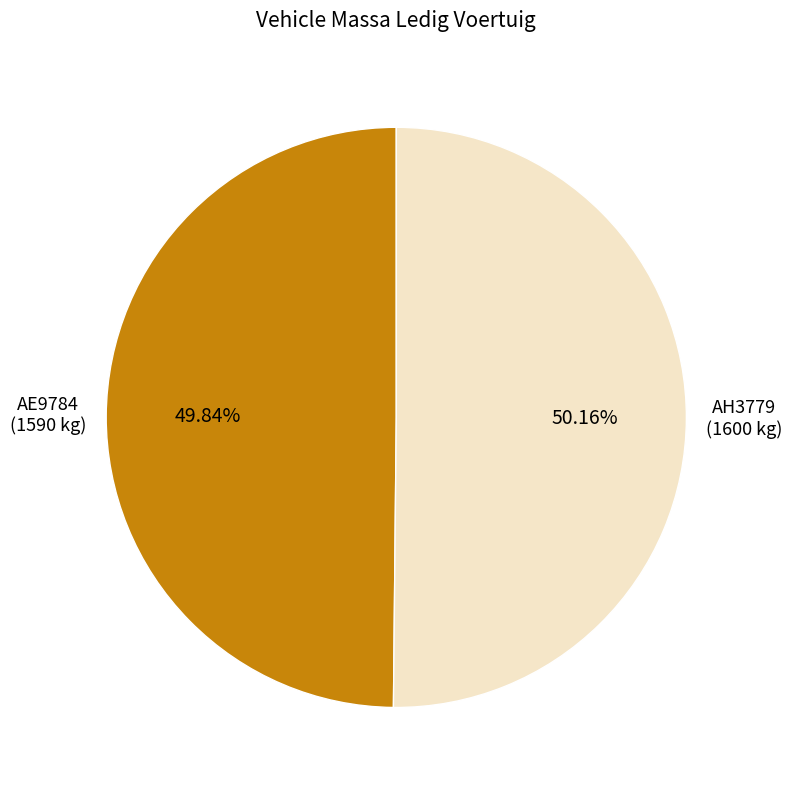

How many segments does this pie chart have?

2